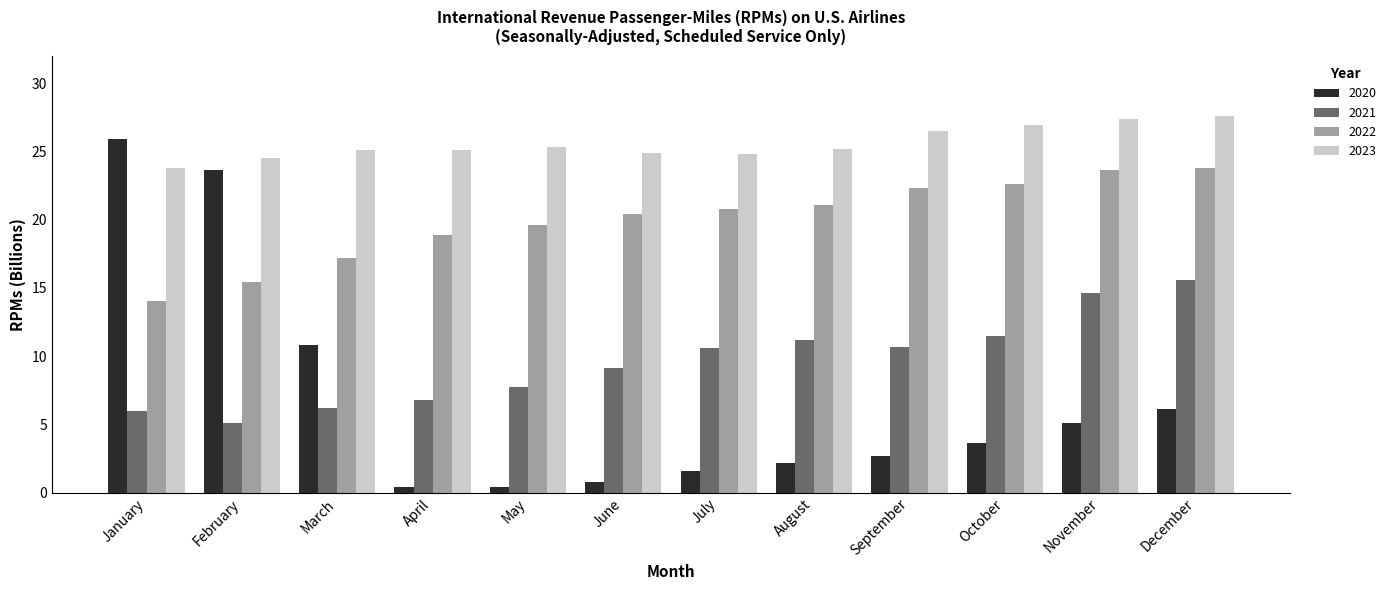

Is the value of 2022 at March greater than the value of 2023 at August?

No